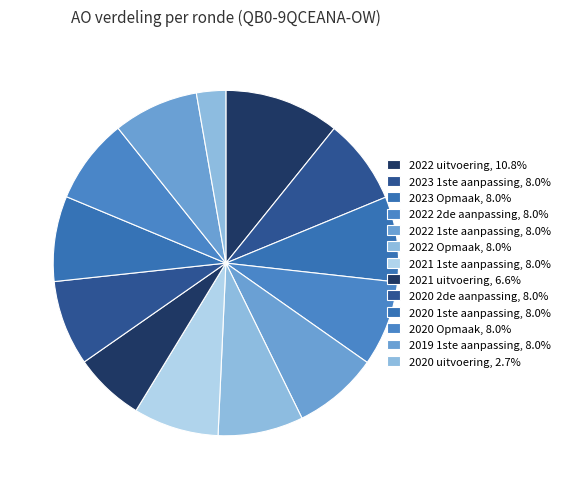

To the nearest percent, what is the difference between the 2022 Opmaak and 2022 uitvoering slice percentages?

3%